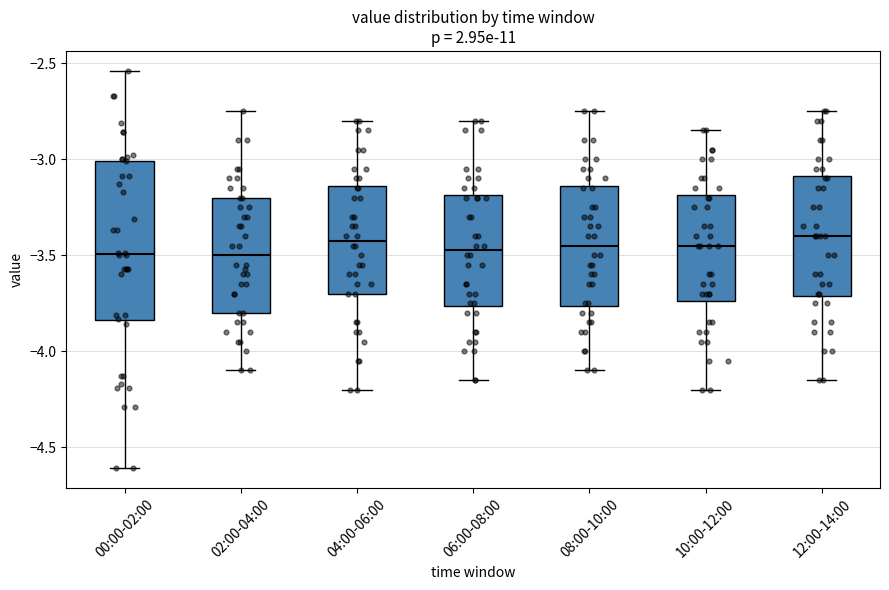

Where is the lower edge of the box for 04:00-06:00 on the y-axis? The values are not printed on the chart, so give them approximately, as read against the axis.

-3.70